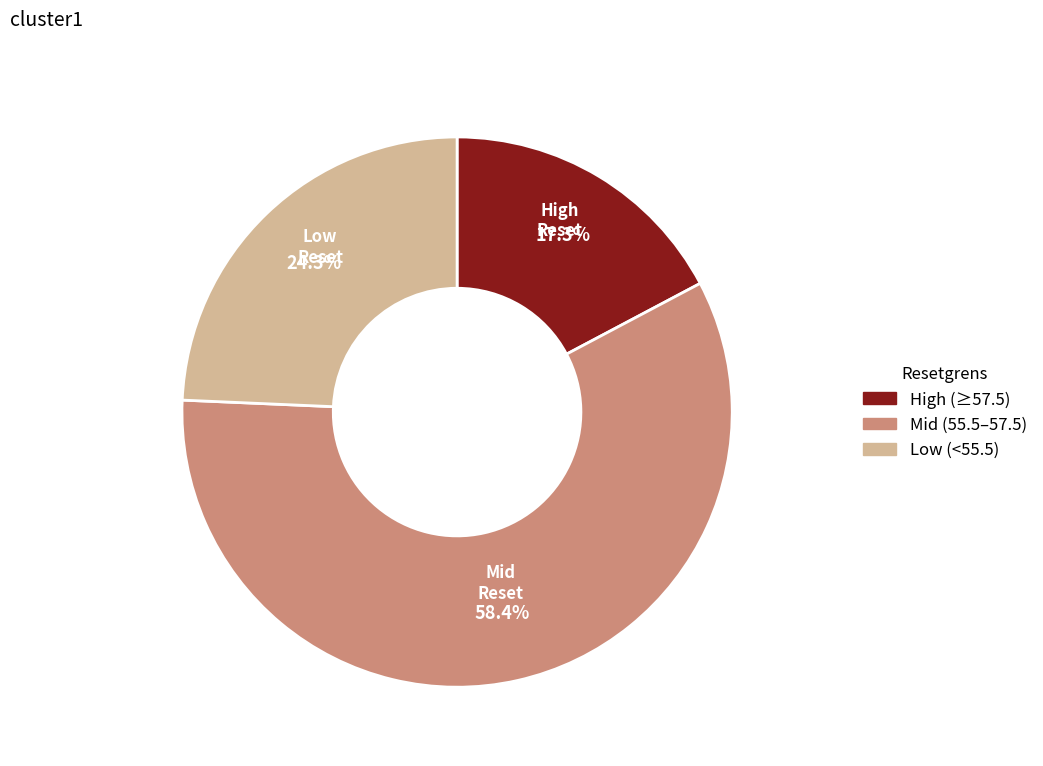

Count the number of slices in the pie.

3